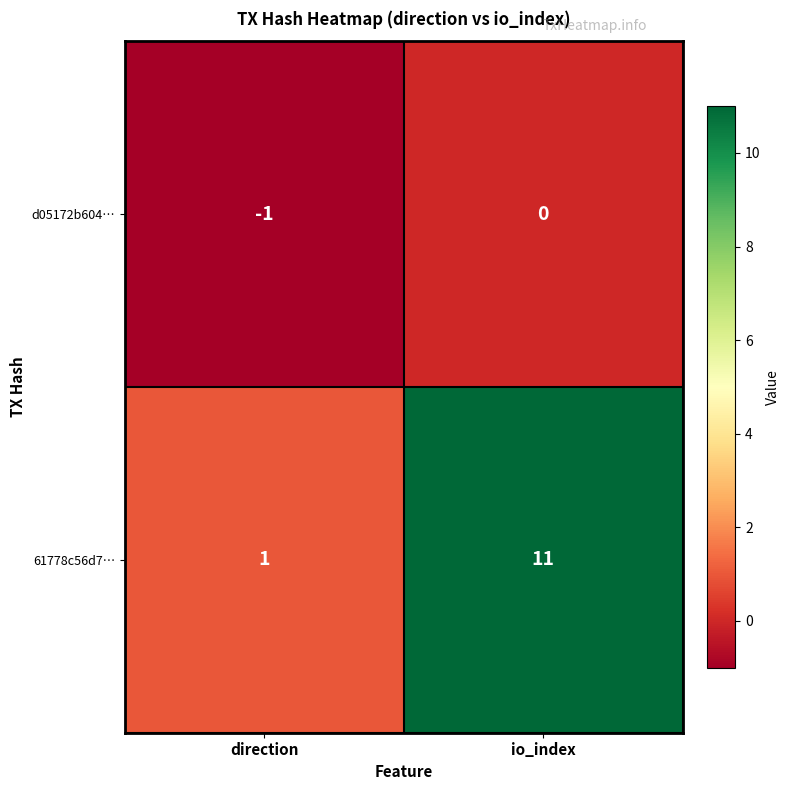

True or false: 61778c56d7… has a value of 11 at io_index.

True